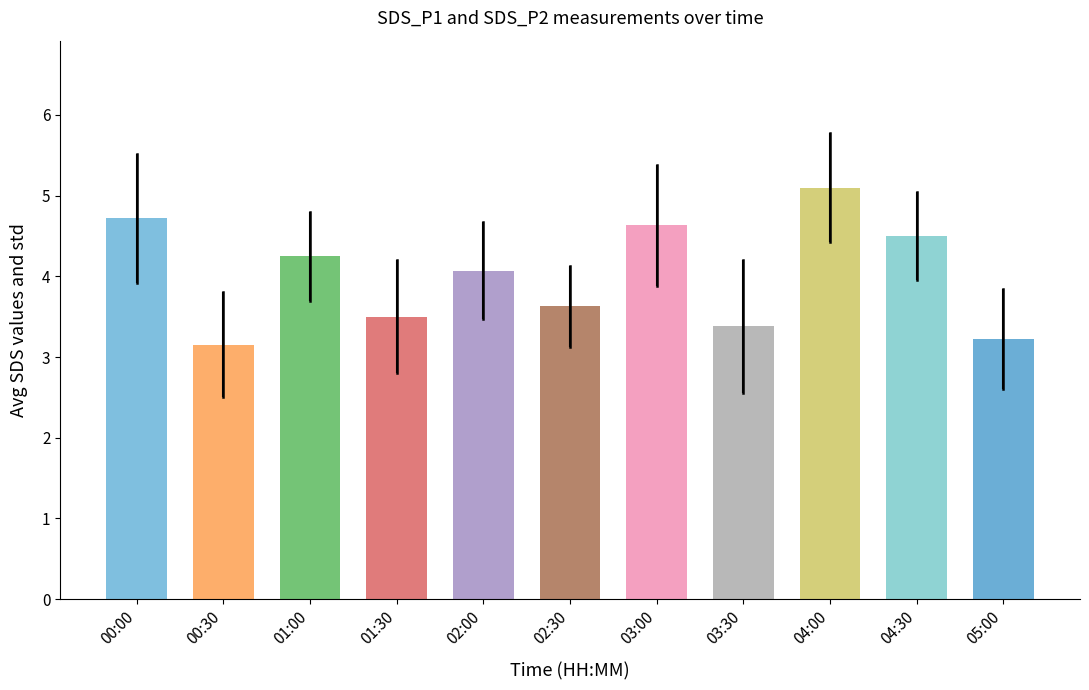

List the labels in order of value, largest first.

04:00, 00:00, 03:00, 04:30, 01:00, 02:00, 02:30, 01:30, 03:30, 05:00, 00:30